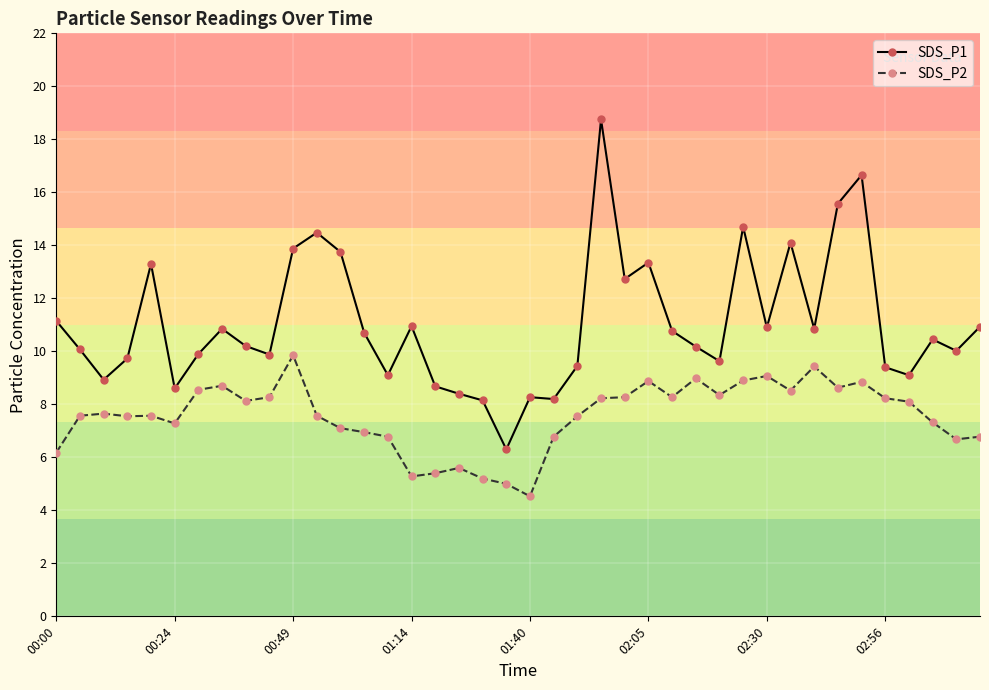

Which series has the largest total across all categories?

SDS_P1